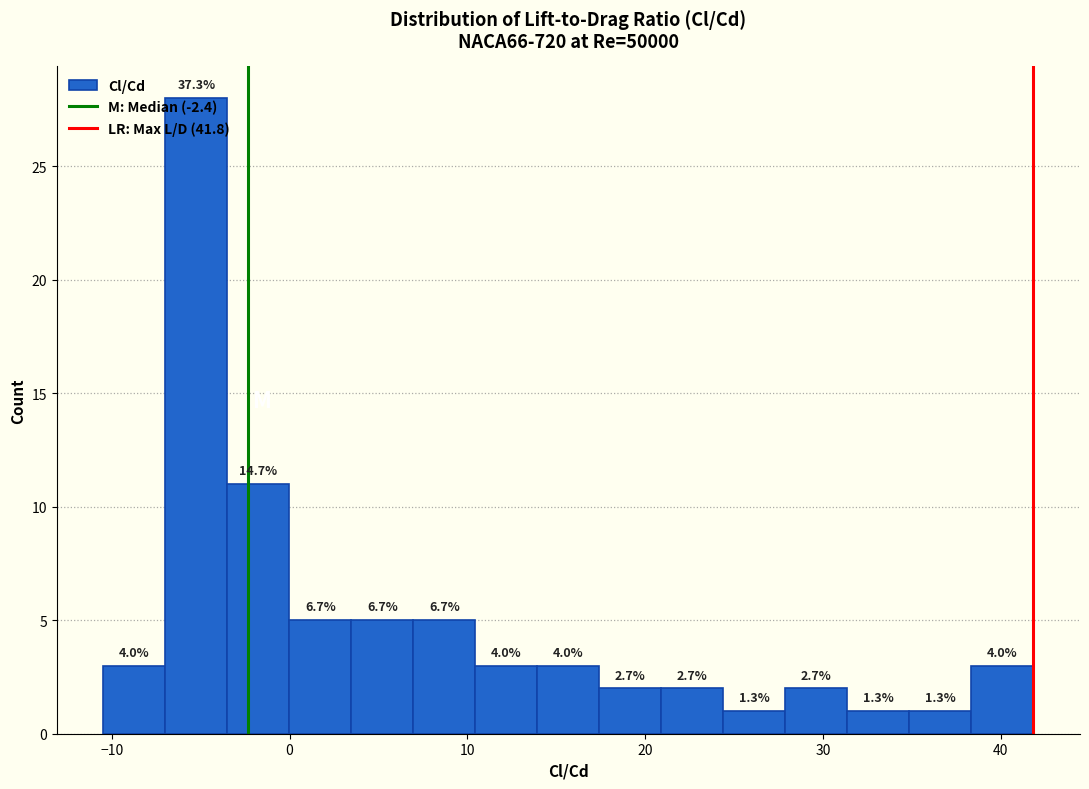

Around what value on the x-axis is the tallest bar? Give the approximate position of its centre, as read against the axis.

-5